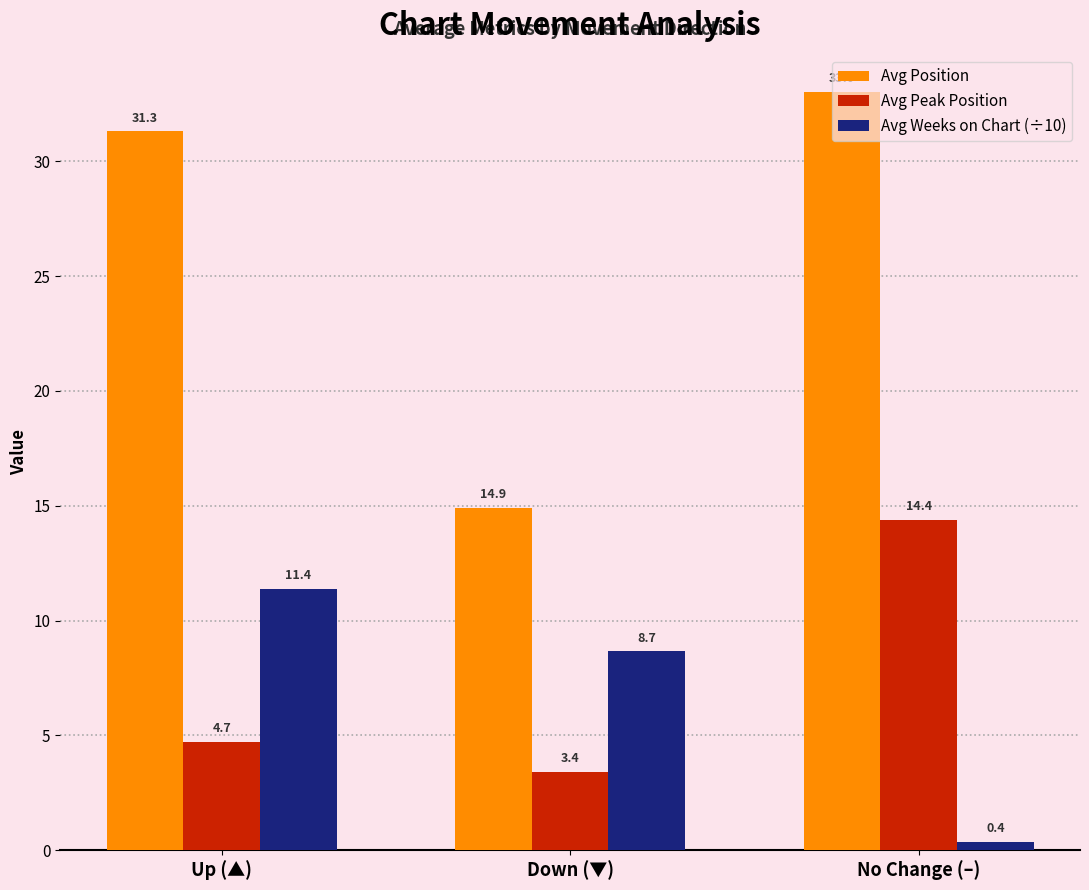

At No Change (–), list the series in order from largest to smallest.

Avg Position, Avg Peak Position, Avg Weeks on Chart (÷10)